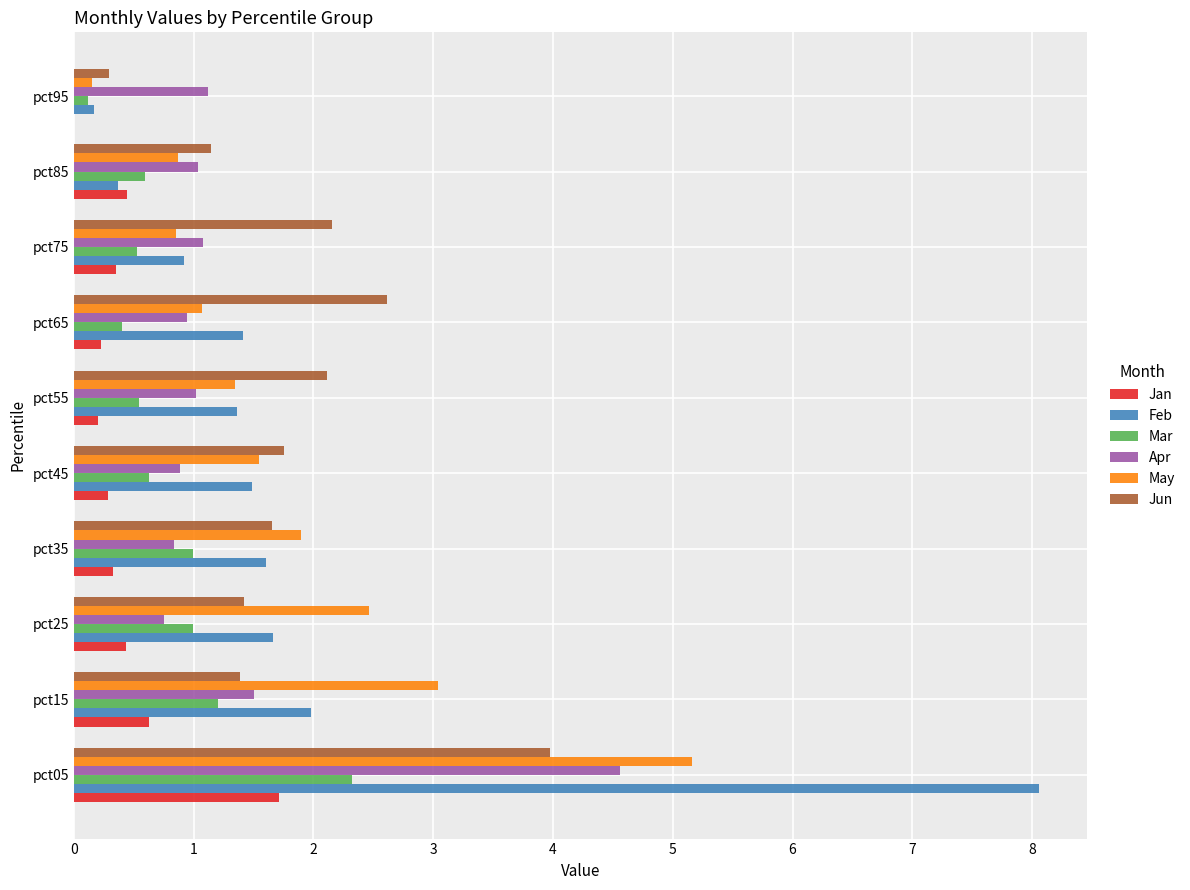

The Feb series shows 2.9 at pct15. True or false?

False